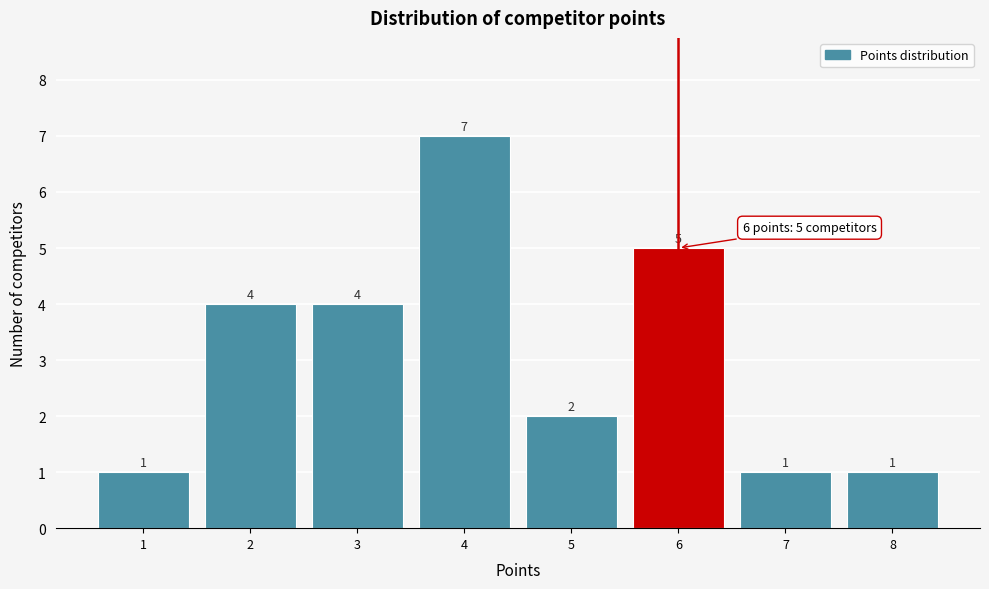

Reading left to right, list every bar in this chart as the range it spans on the x-axis followed by its height.

0.5 to 1.5: 1
1.5 to 2.5: 4
2.5 to 3.5: 4
3.5 to 4.5: 7
4.5 to 5.5: 2
5.5 to 6.5: 5
6.5 to 7.5: 1
7.5 to 8.5: 1